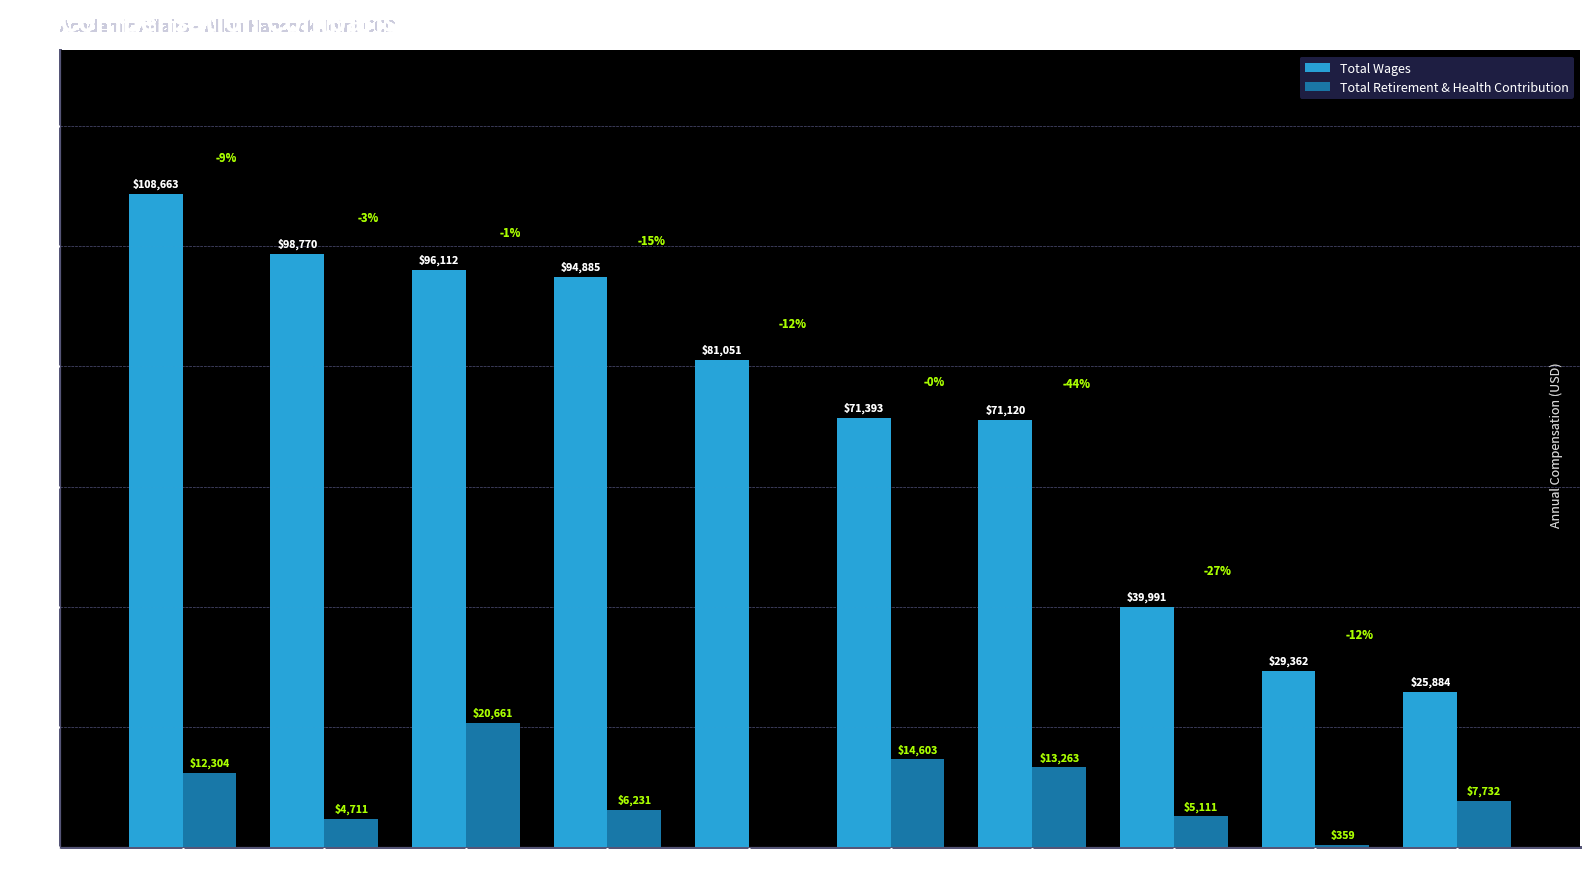

Does the chart contain stacked bars?

No